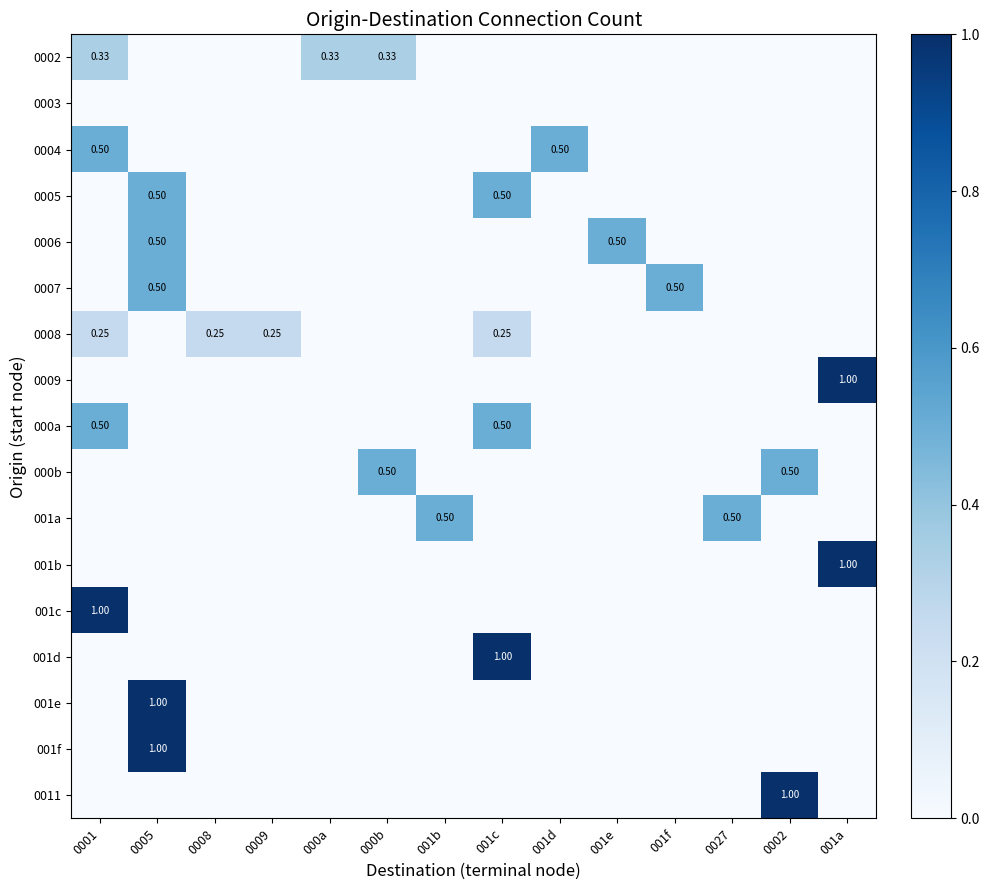

How many values in 001c are above zero?

1